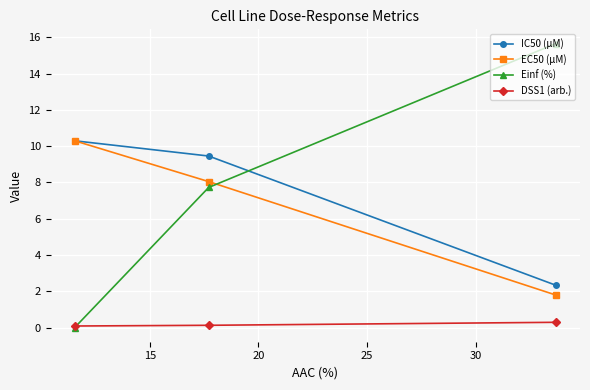

Which series has the largest total across all categories?

Einf (%)